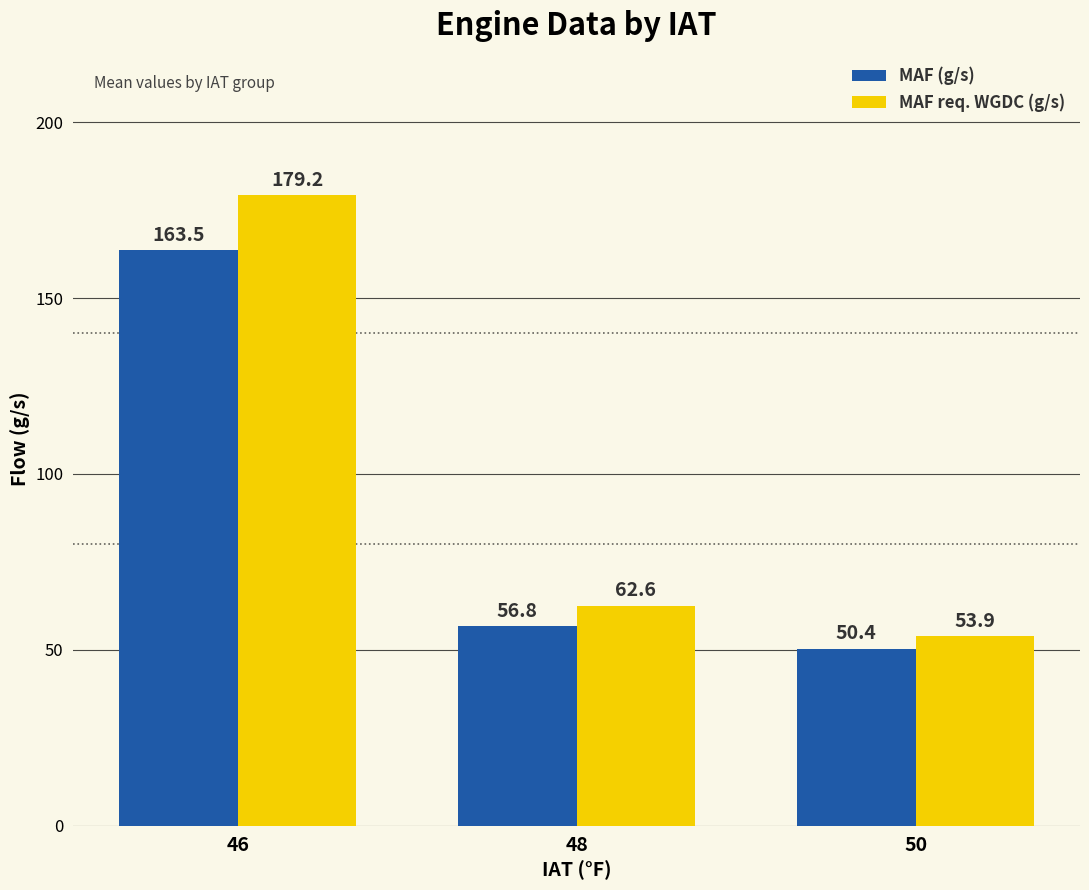

What is the highest value of the MAF (g/s) series?

163.5